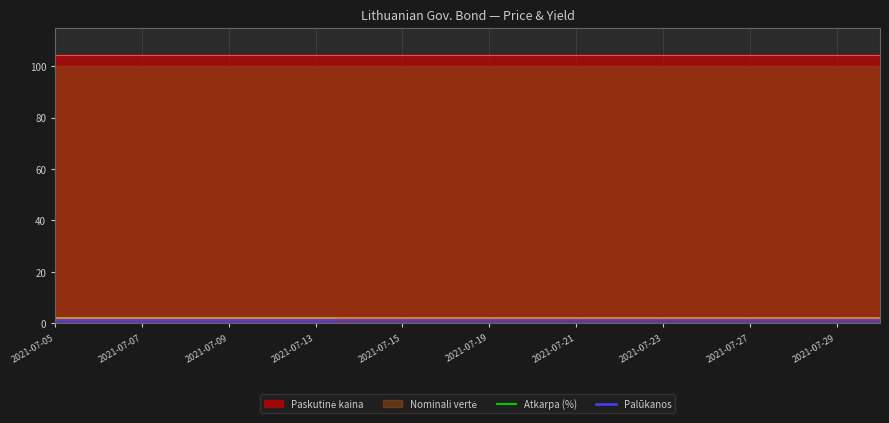

At which category does the chart reach its peak across all series?

2021-07-05